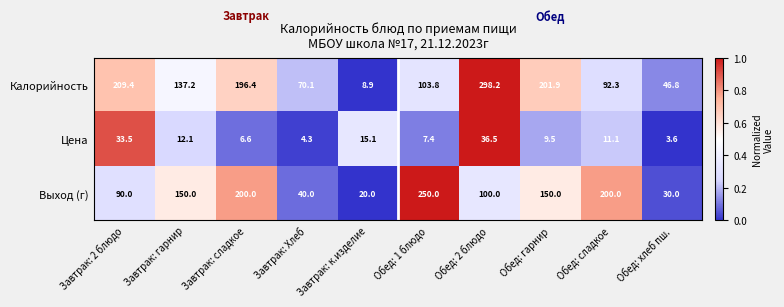

What is the sum of the Цена values at Обед: 2 блюдо and Завтрак: 2 блюдо?

70.0